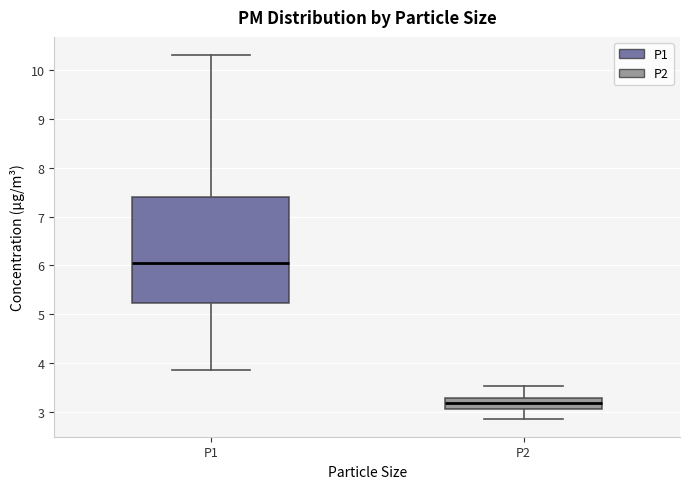

Comparing the boxes themselves (not the whiskers), which one is the tallest?

P1